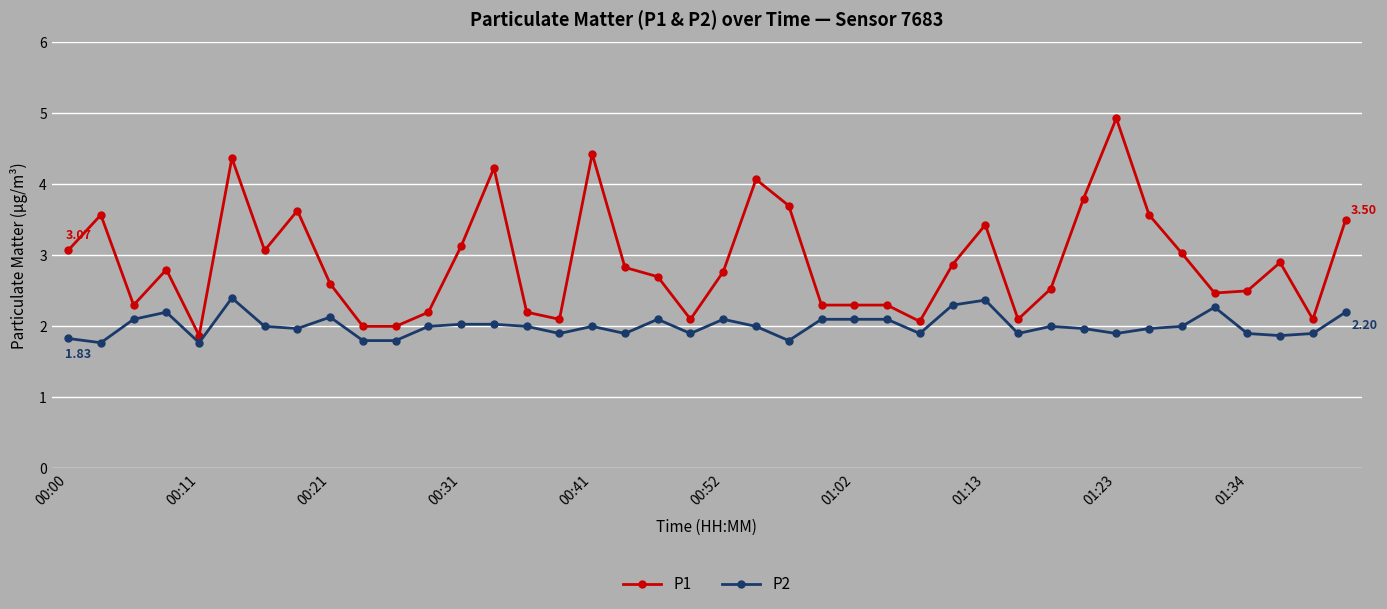

True or false: P2 has more than 1 points higher than both neighbors.

True